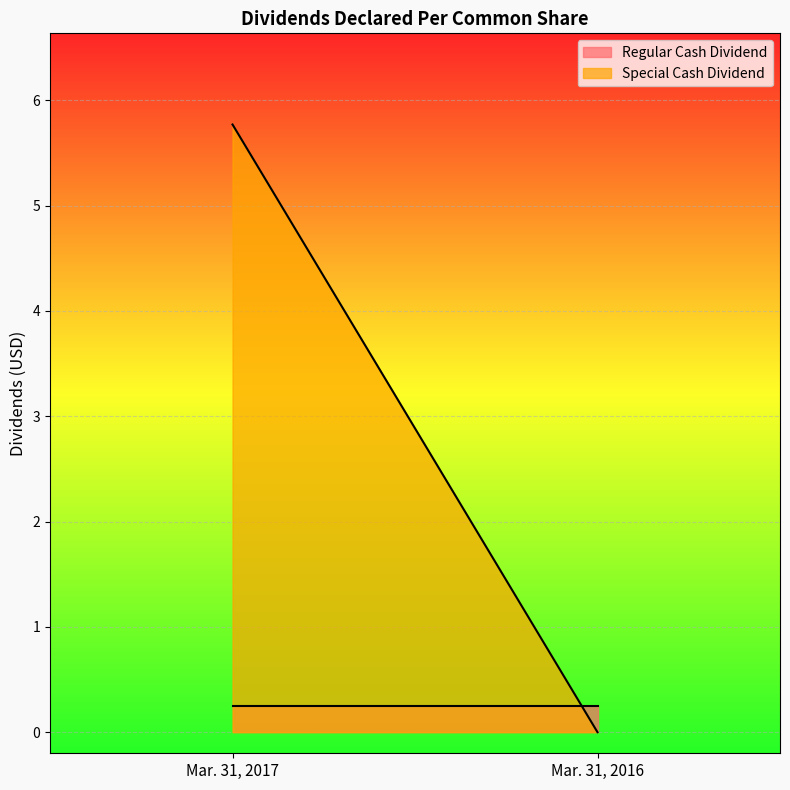

Is it true that Regular Cash Dividend equals 0.1 at Mar. 31, 2016?

False